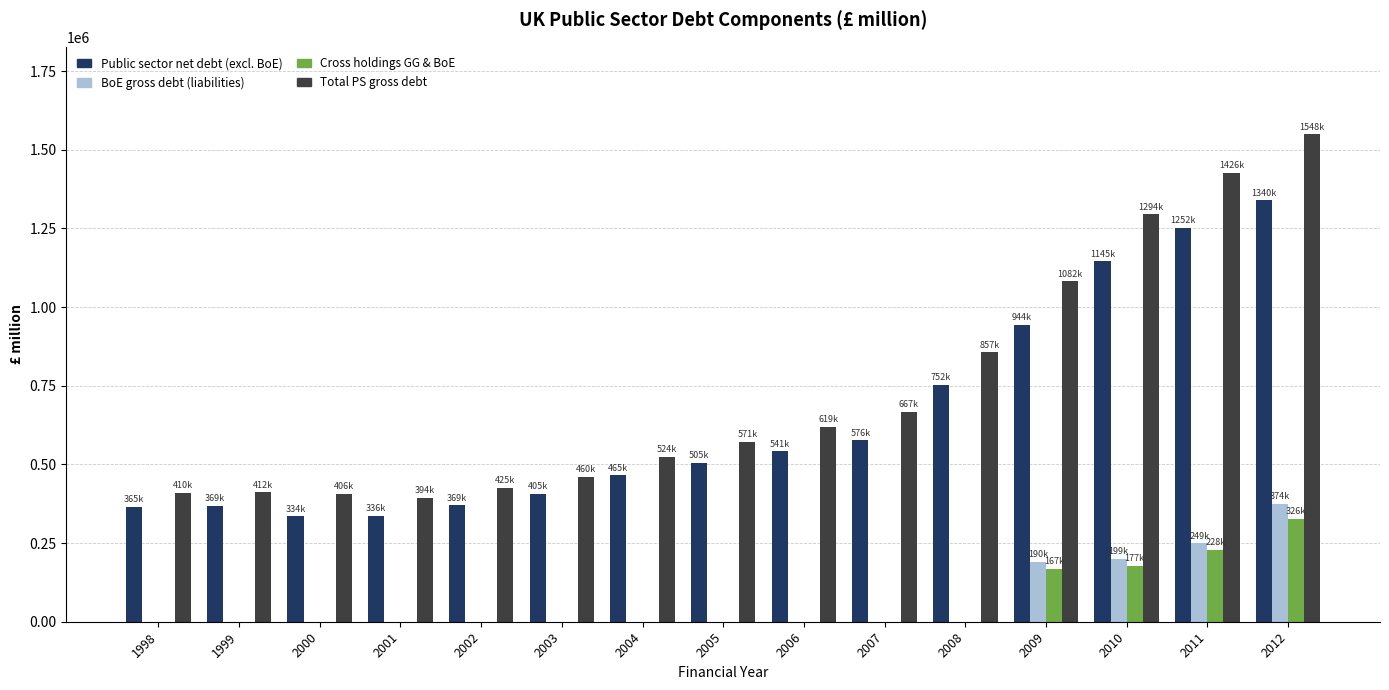

Which series has the largest total across all categories?

Total PS gross debt